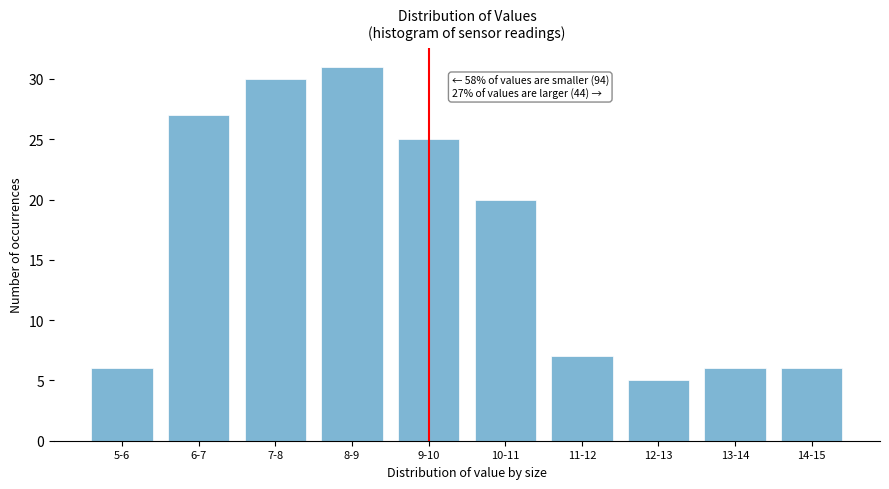

Reading right to left, extract all data points from this chart.

14-15=6	13-14=6	12-13=5	11-12=7	10-11=20	9-10=25	8-9=31	7-8=30	6-7=27	5-6=6